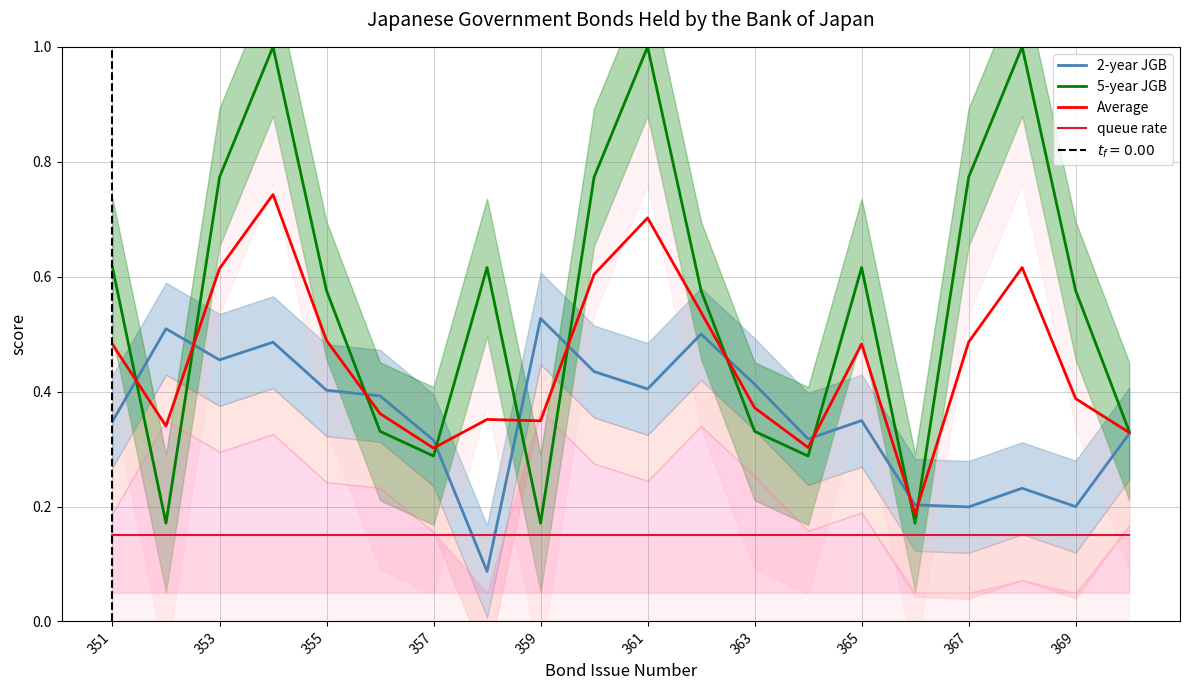

Is it true that Average equals 0.2 at 367?

False